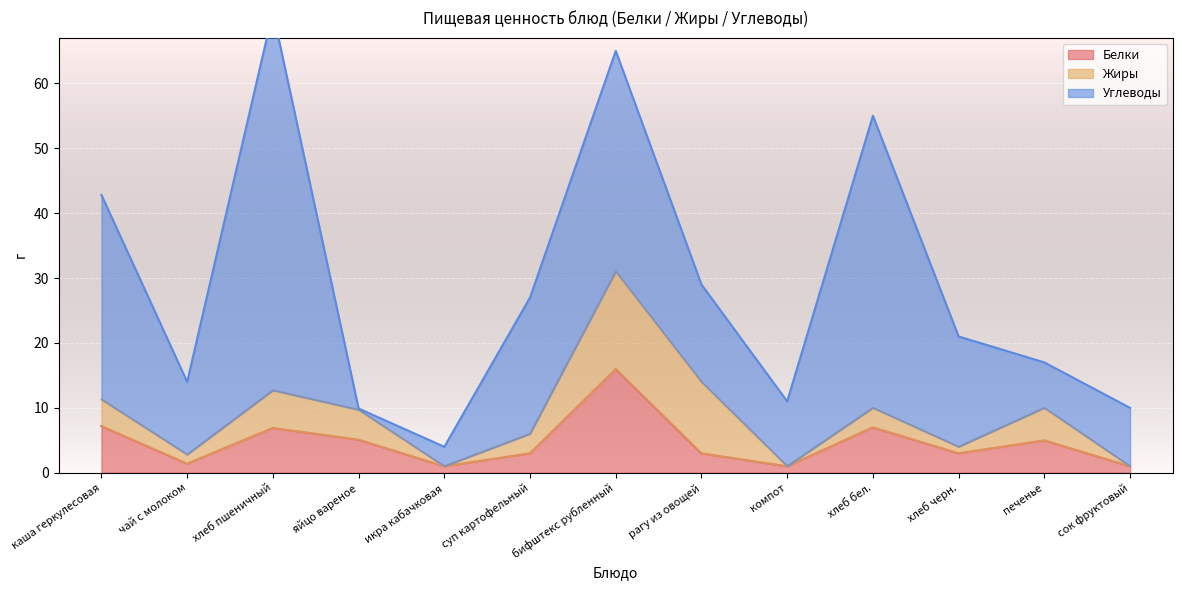

What is the highest value of the Белки series?

16.0